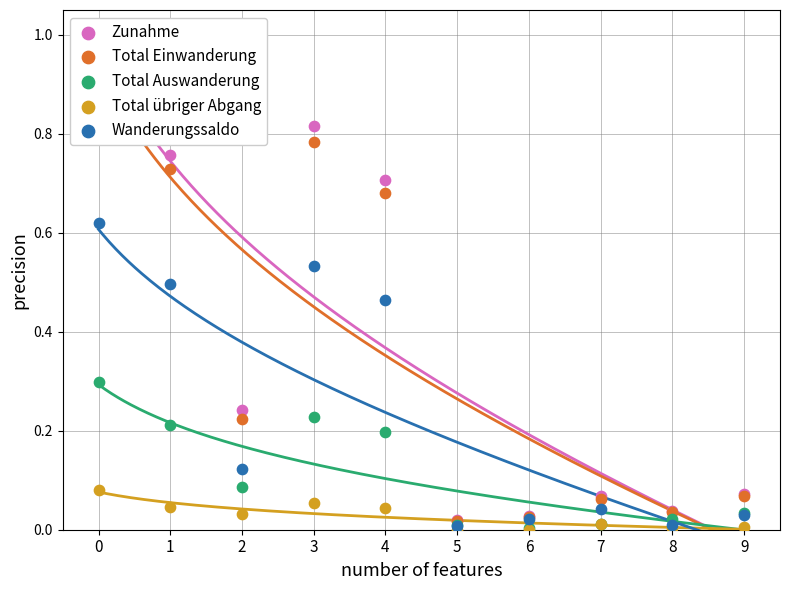

Which series has the widest spread of Y values?

Zunahme